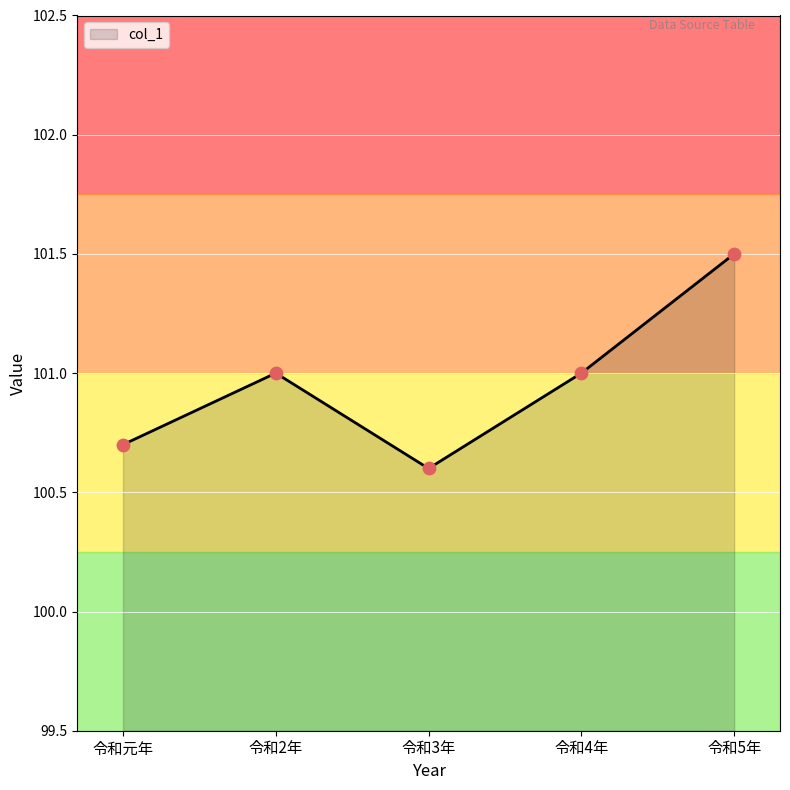

What is the change in value from 令和3年 to 令和5年?

+0.9